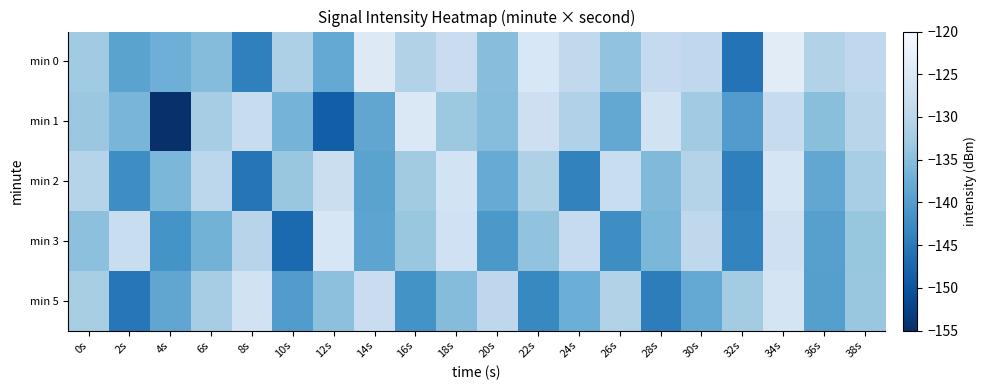

Which label corresponds to the largest value in the chart?

34s